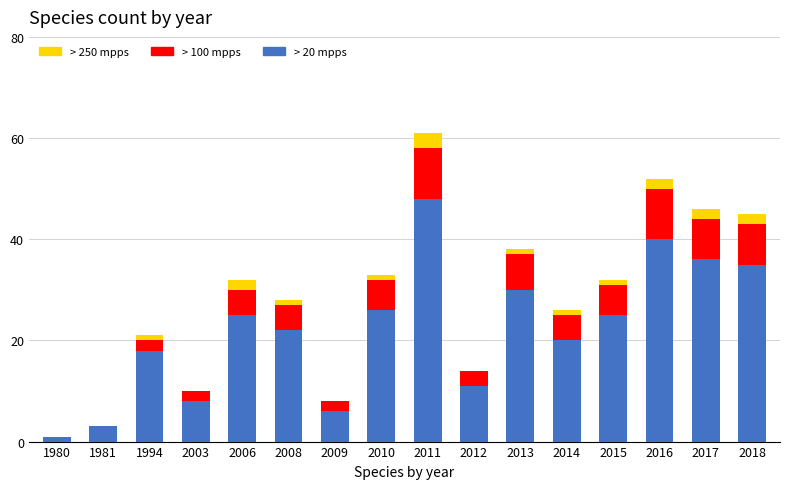

At which category is the sum across all series the highest?

2011